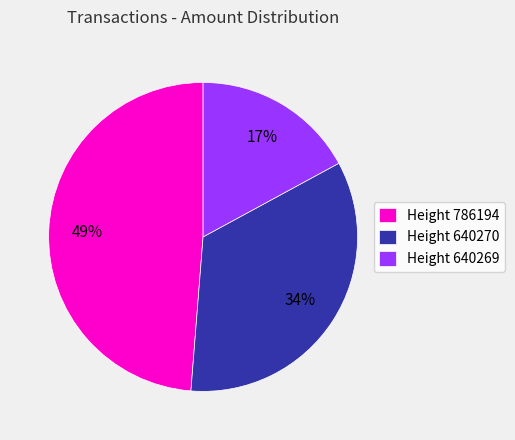

Is there a majority slice in this chart?

No